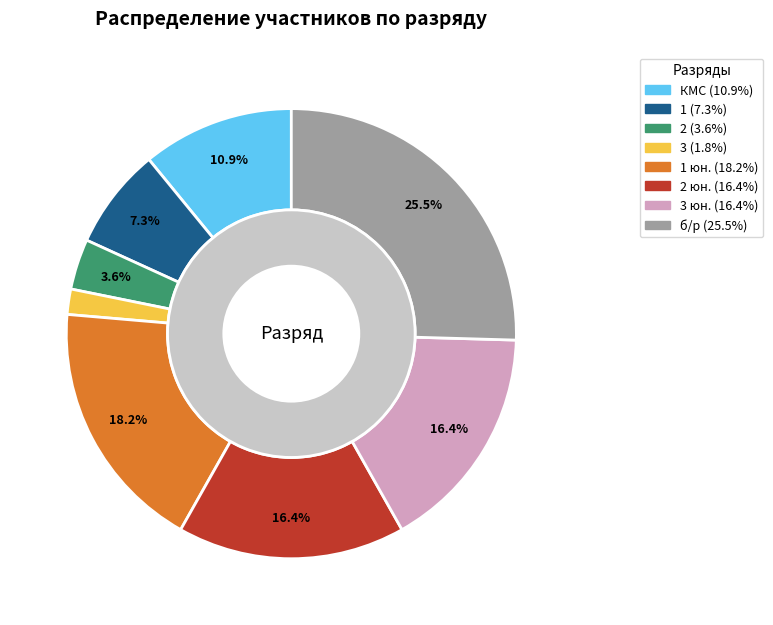

To the nearest percent, what percentage of the pie is б/р?

25%